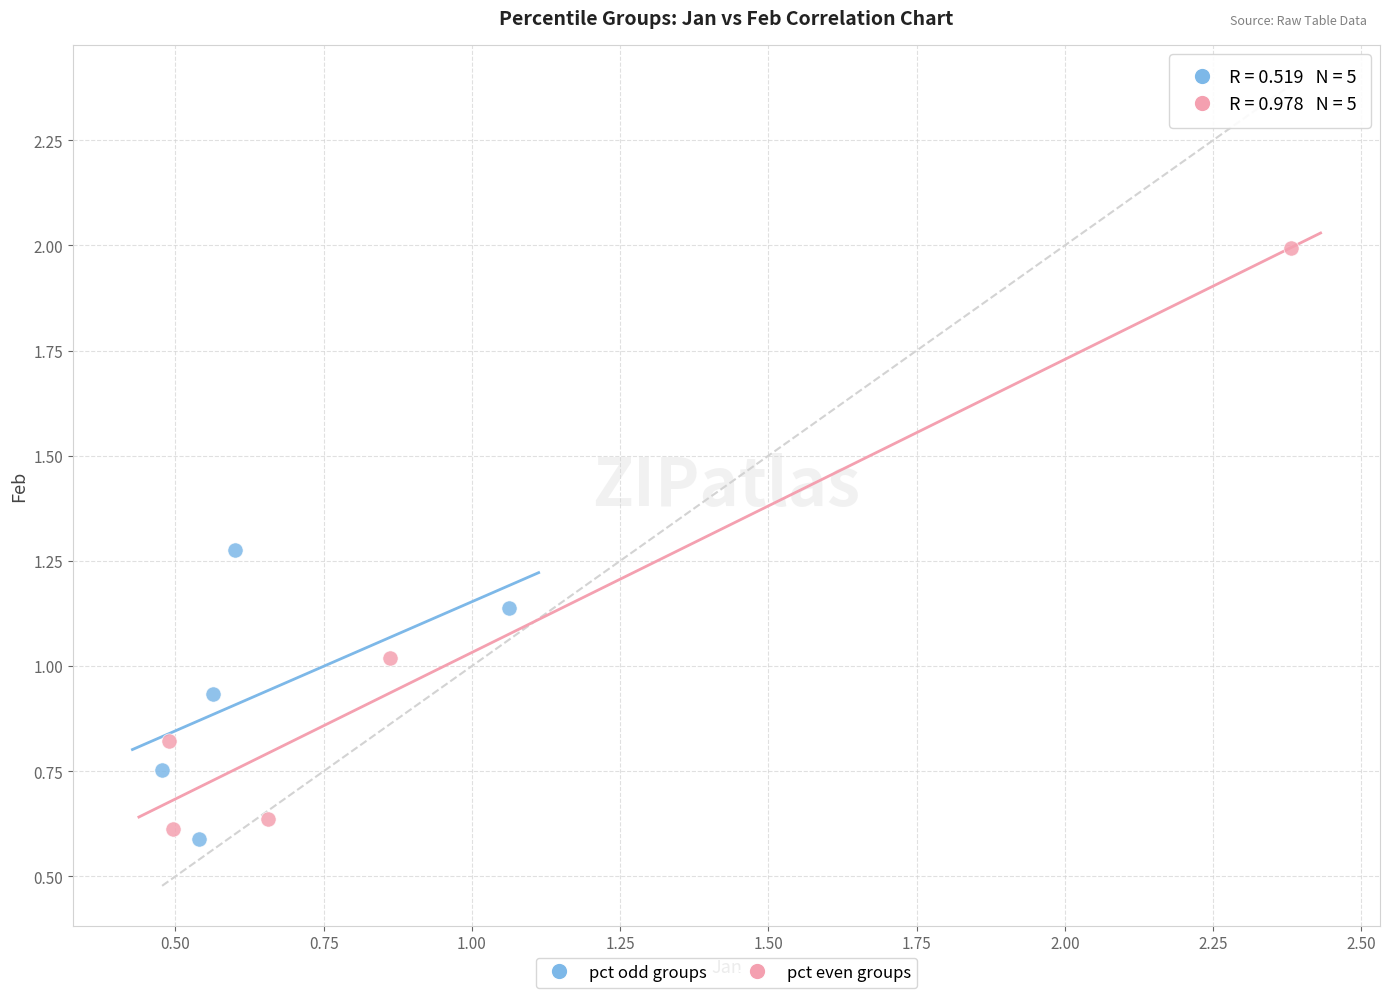

What are all the series names shown in the legend?

pct odd groups, pct even groups